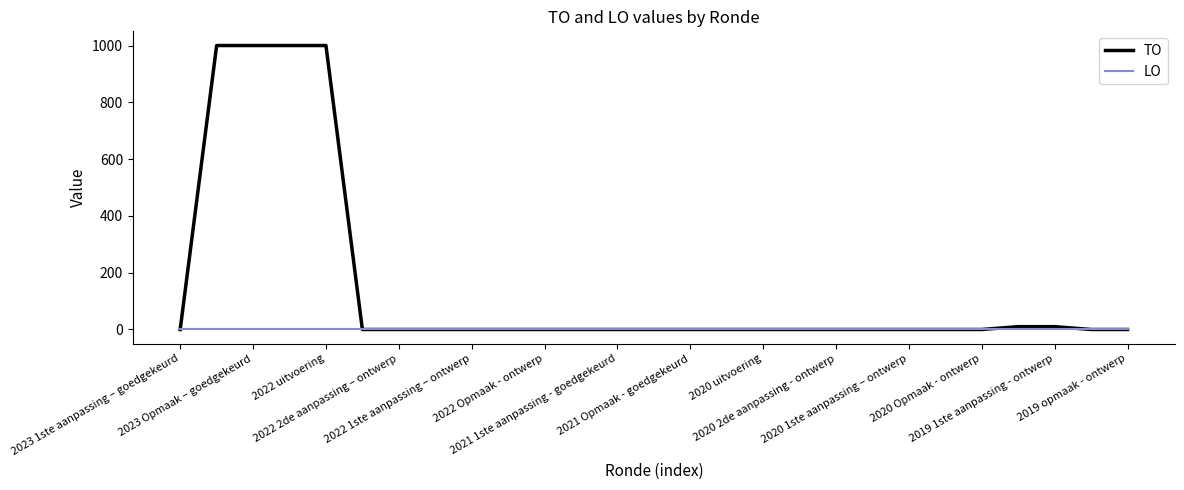

List the series in order of their peak value, highest first.

TO, LO